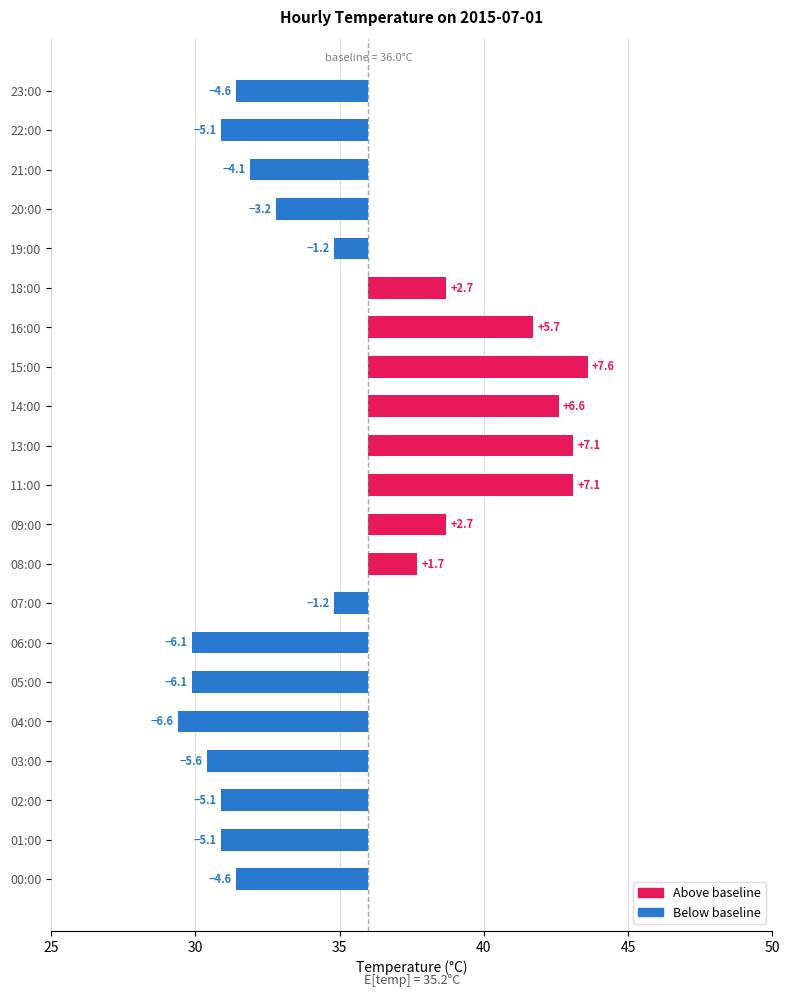

What is the sum of all values?

-17.4